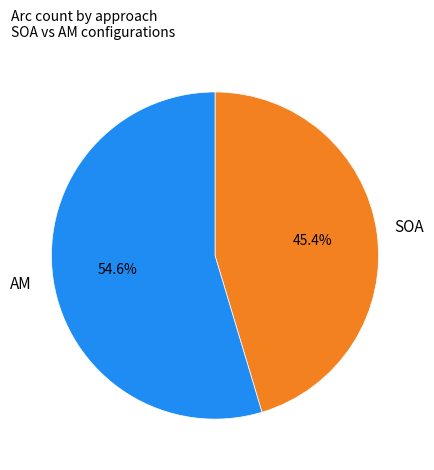

Does any single category account for the majority?

Yes